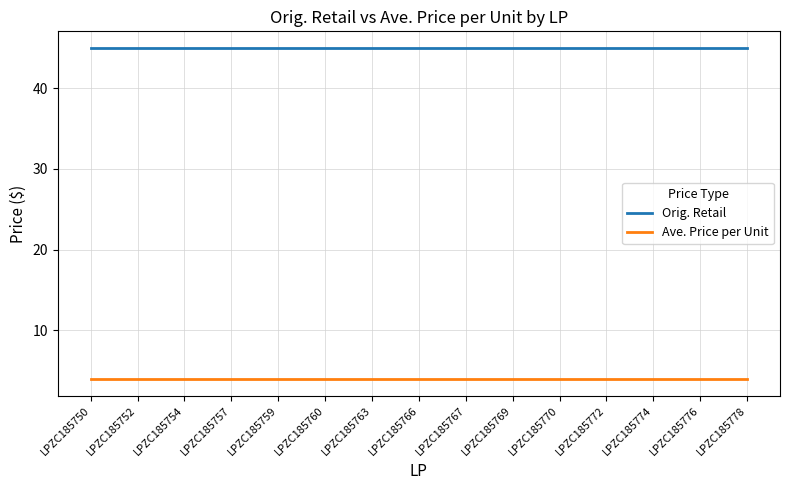

At how many categories does at least one series exceed 15?

15